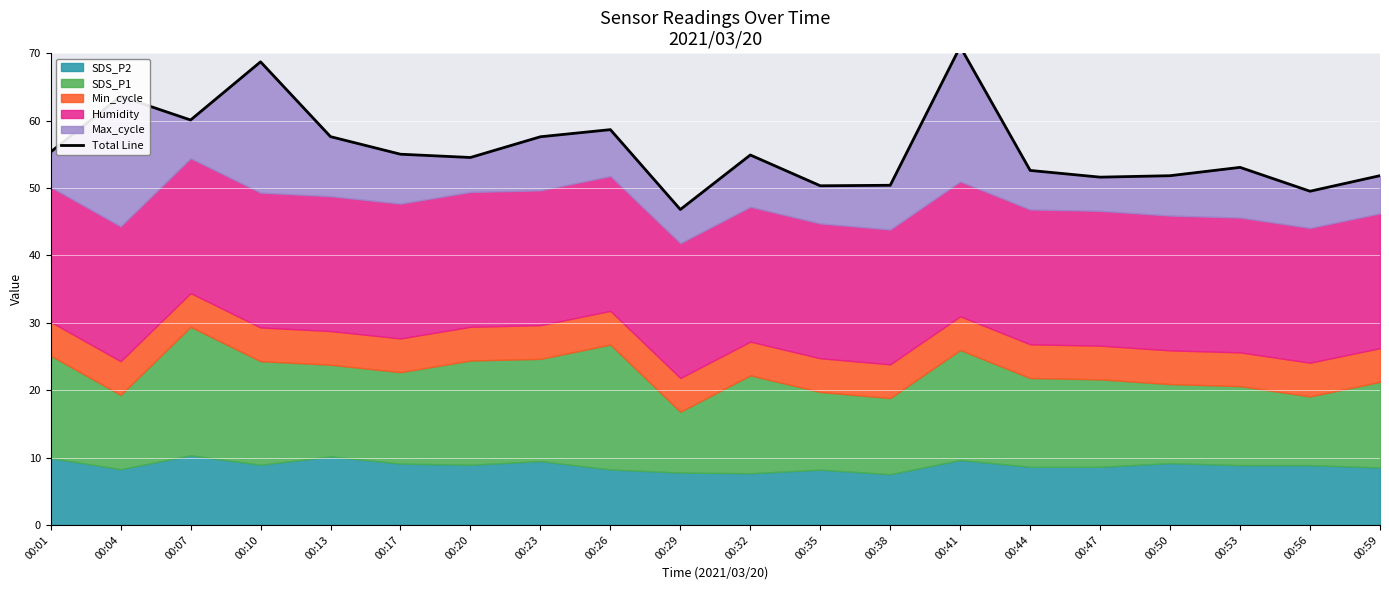

How many points are lower than both their immediate neighbors (excluding endpoints)?

6